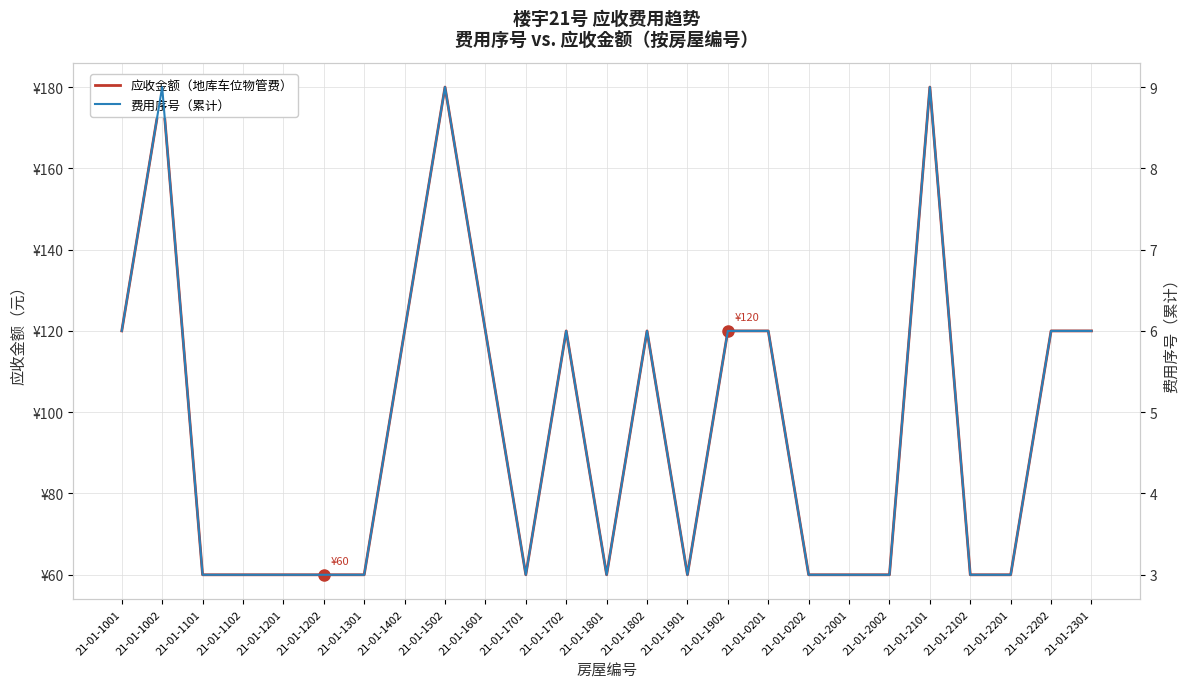

What is the total value across all series at 21-01-2002?

63